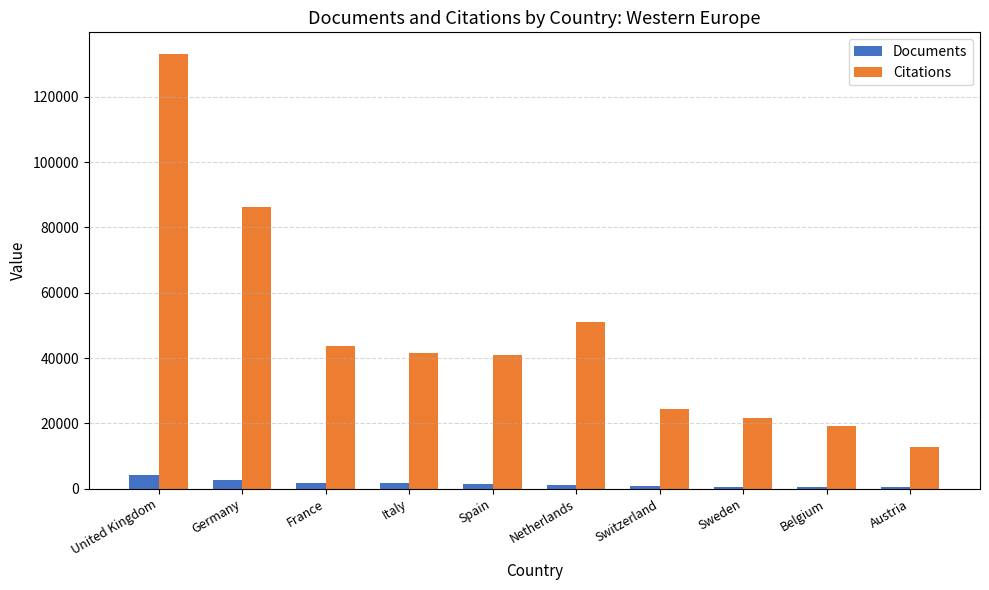

What is the maximum value for Documents?

4067